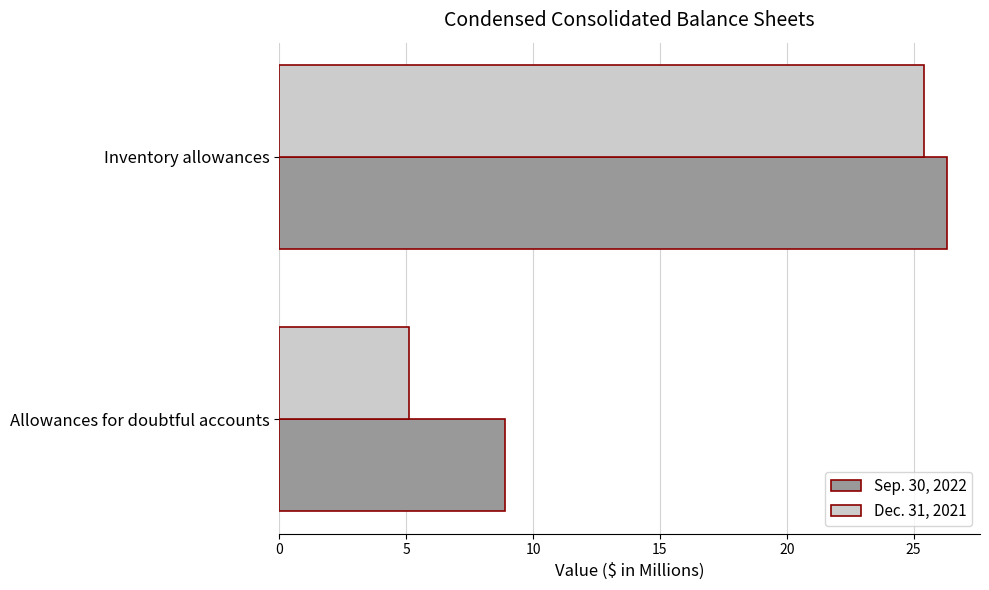

The value of Sep. 30, 2022 at Inventory allowances is 26.3. True or false?

True